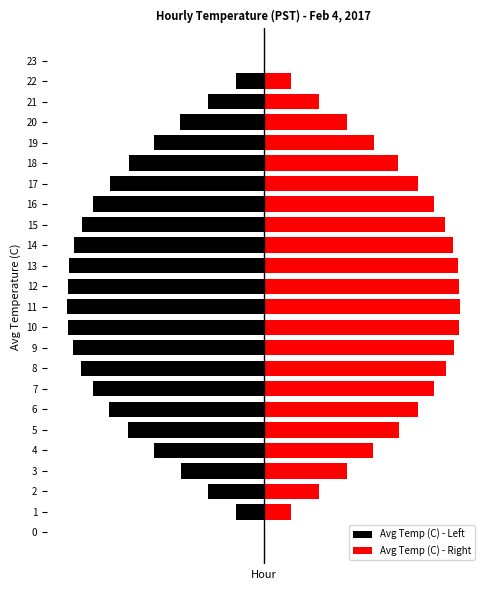

Which series has the widest spread of values?

Avg Temp (C) - Left